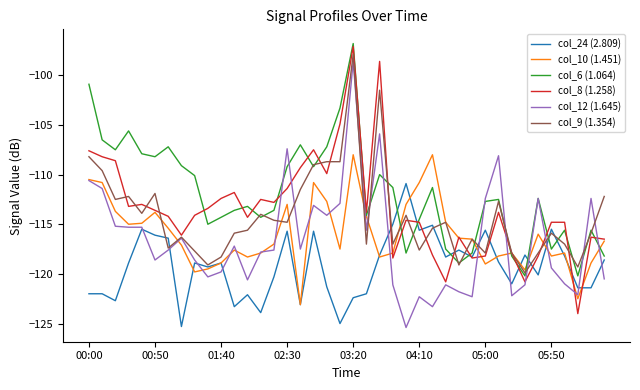

Which series has the largest total across all categories?

col_6 (1.064)